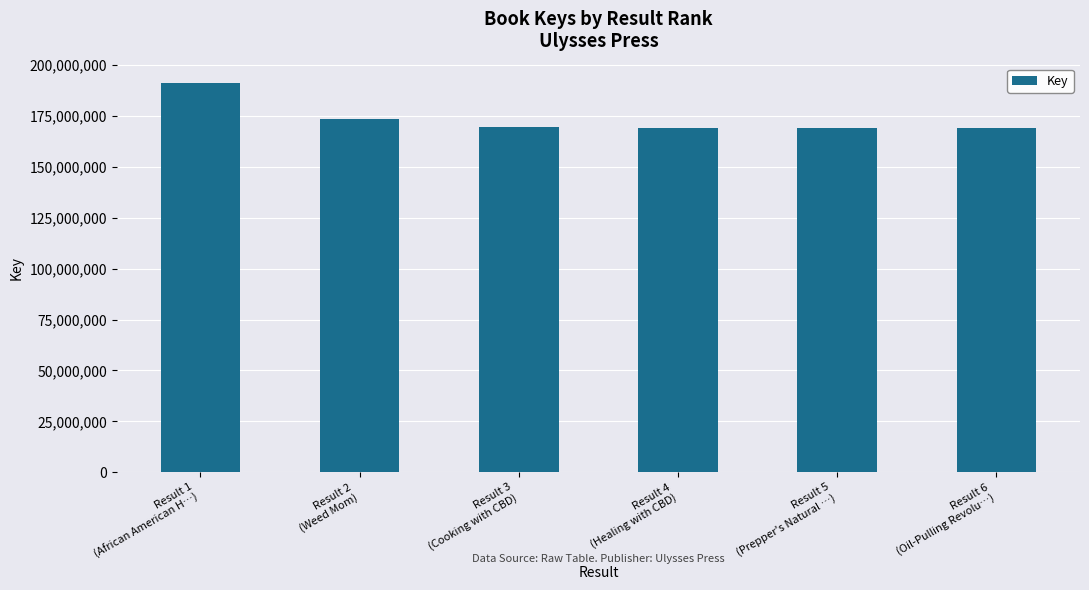

What is the label of the 4th bar from the right?

Result 3
(Cooking with CBD)